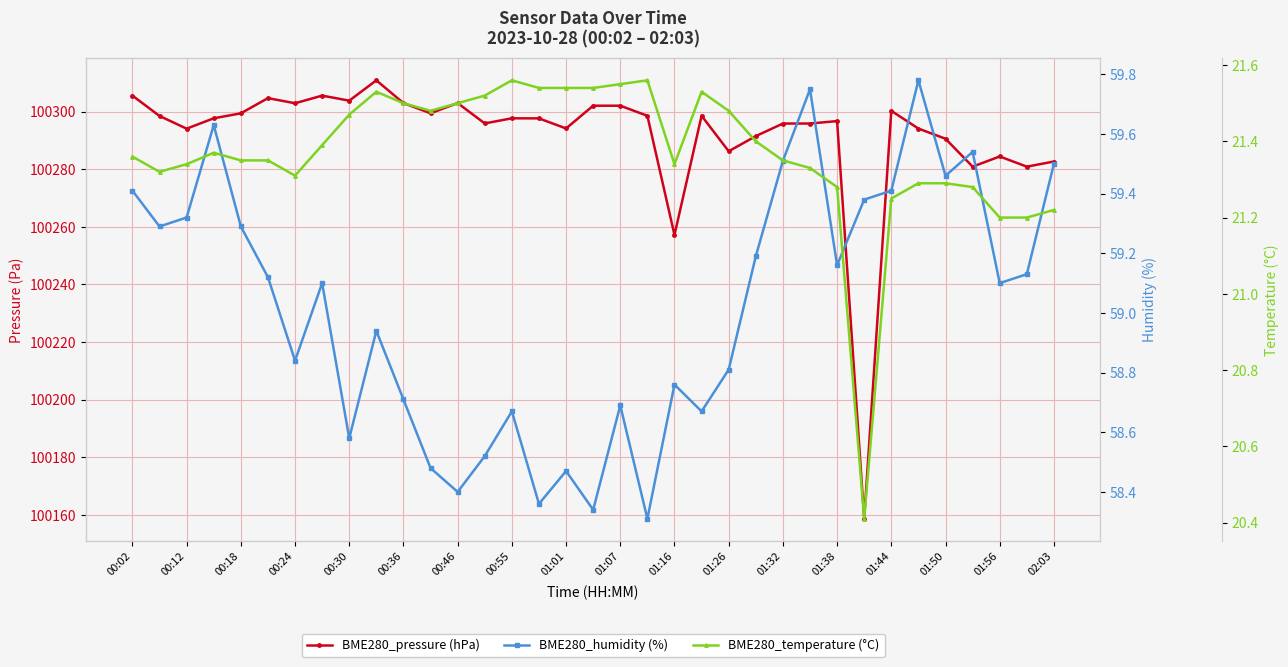

True or false: BME280_temperature (°C) has more than 1 interior local peaks.

True